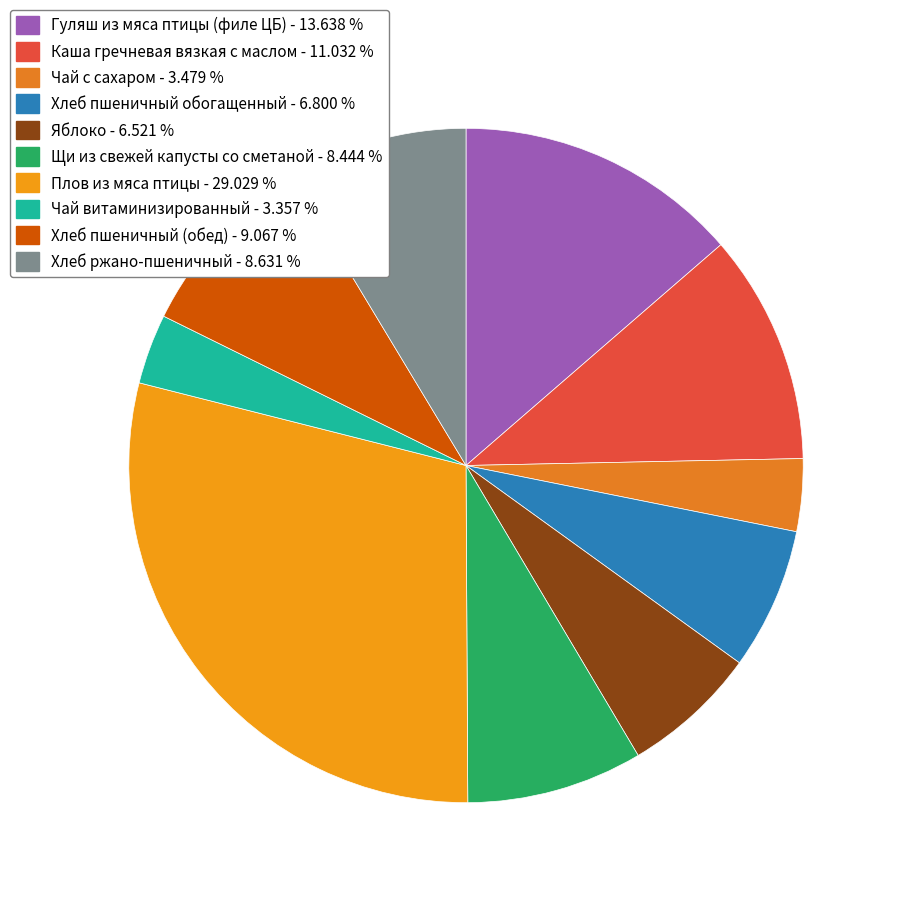

Is there any slice that represents more than half of the pie?

No